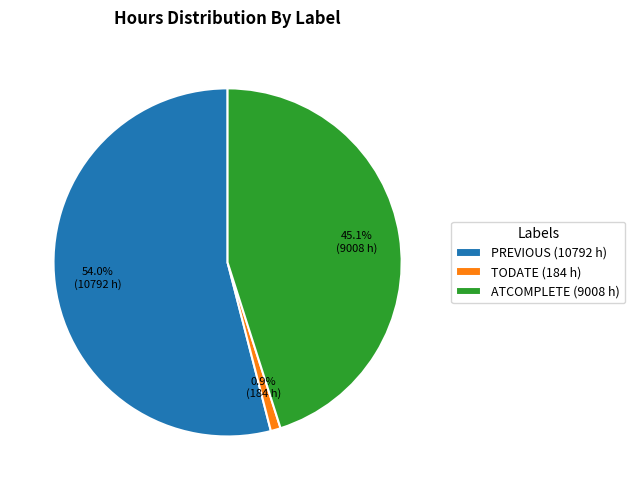

True or false: TODATE accounts for 1% of the total.

True